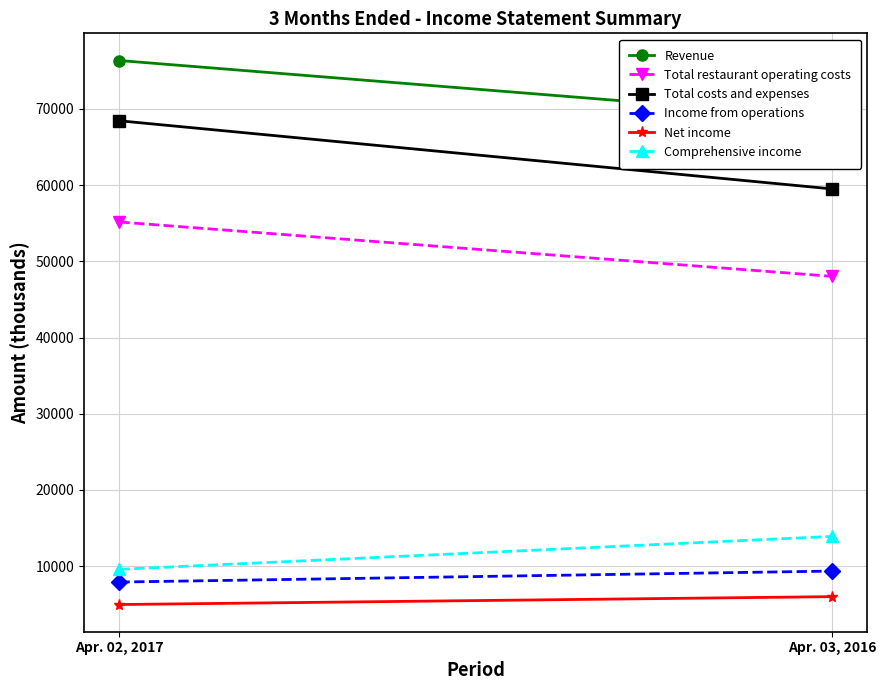

Which category has the lowest value in the Income from operations series?

Apr. 02, 2017